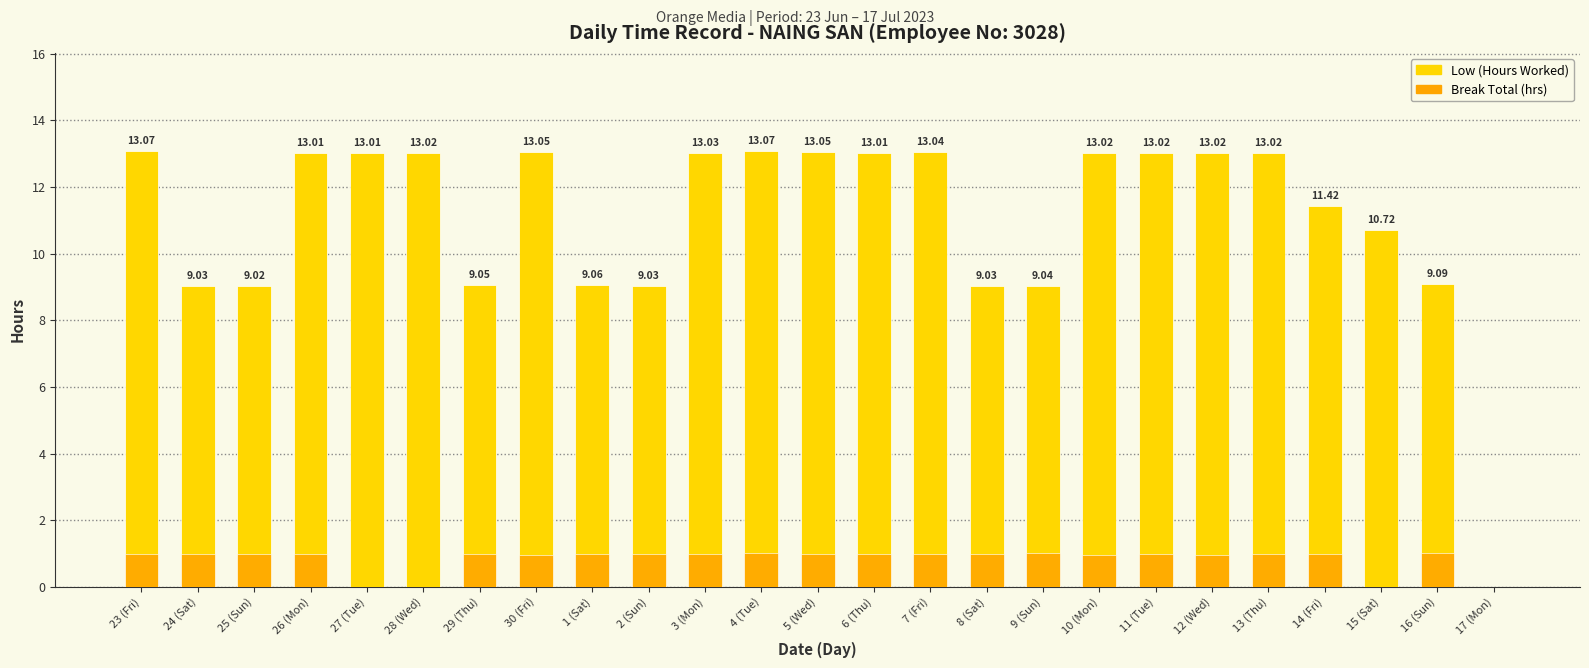

What is the difference between the Break Total (hrs) values at 27 (Tue) and 11 (Tue)?

1.0